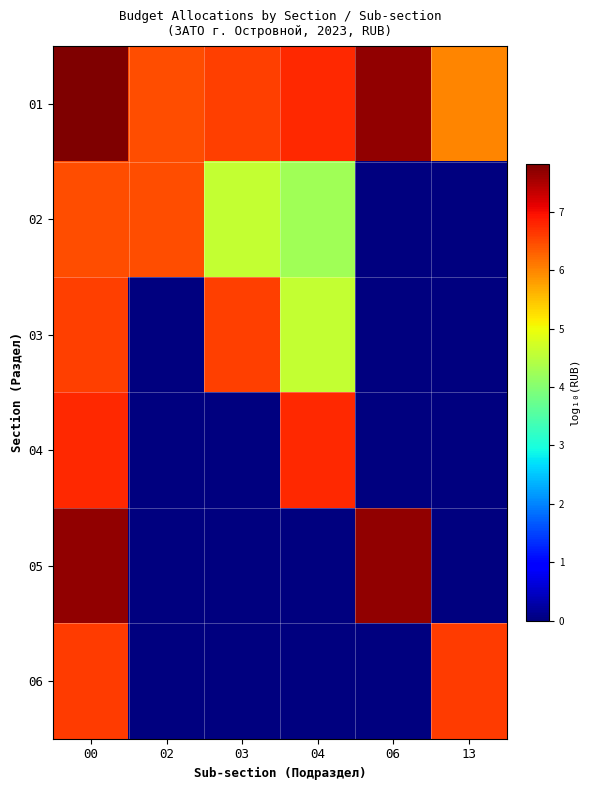

At which category does the chart reach its minimum across all series?

06